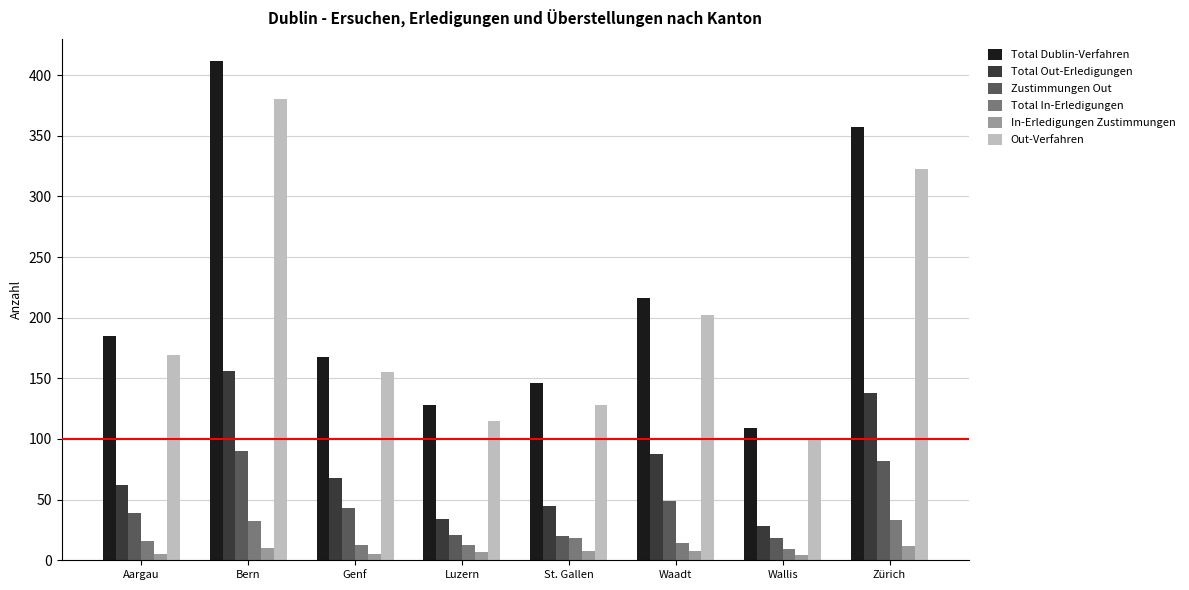

What is the maximum value for Total Dublin-Verfahren?

412